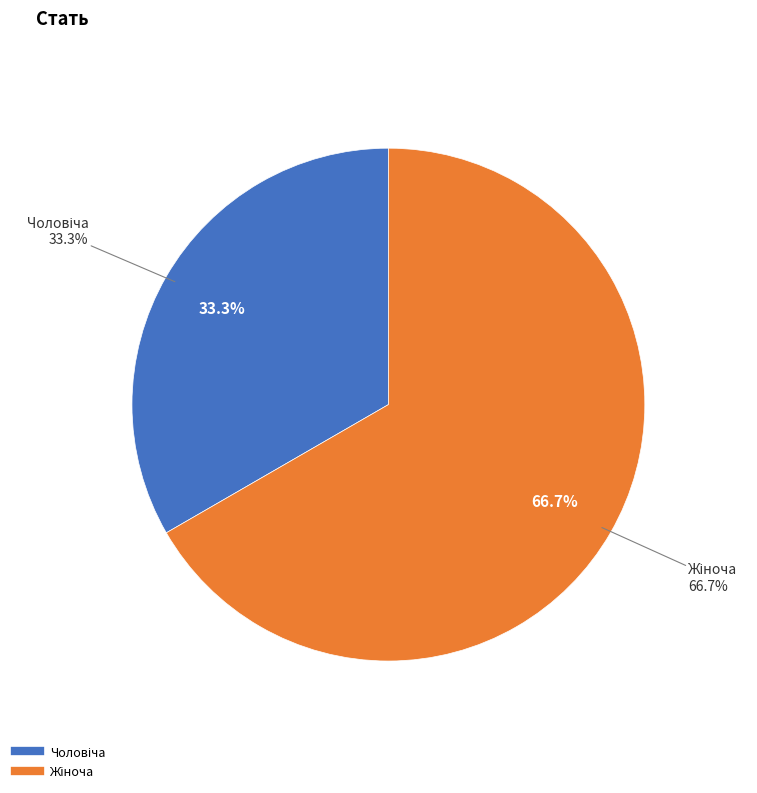

How many slices are in this pie chart?

2